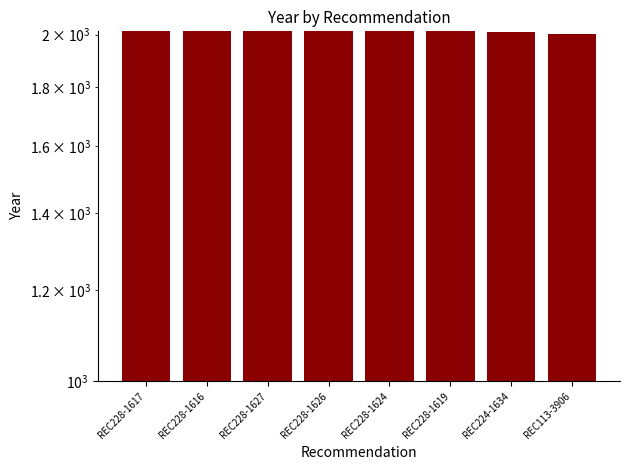

How many values are below 2013?

2